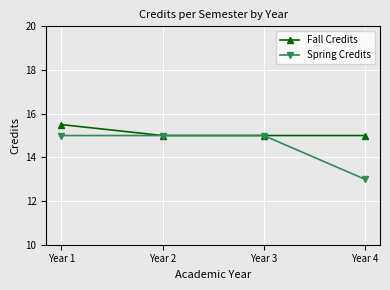

What are all the series names shown in the legend?

Fall Credits, Spring Credits